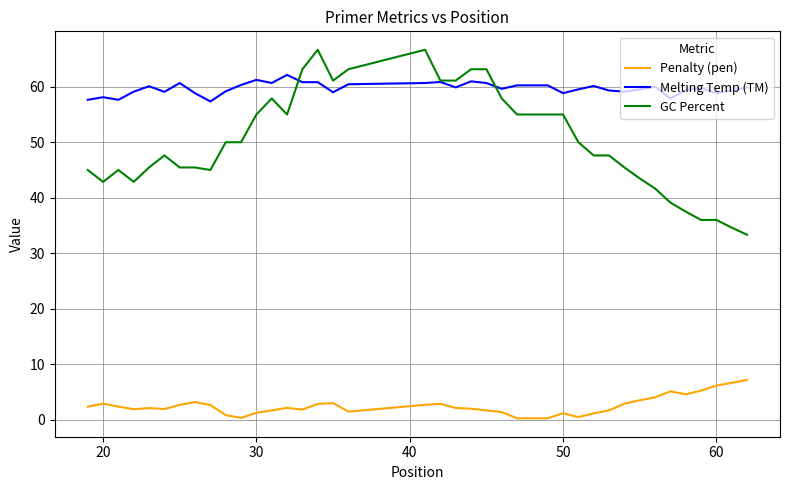

True or false: Penalty (pen) and GC Percent cross at least once.

False